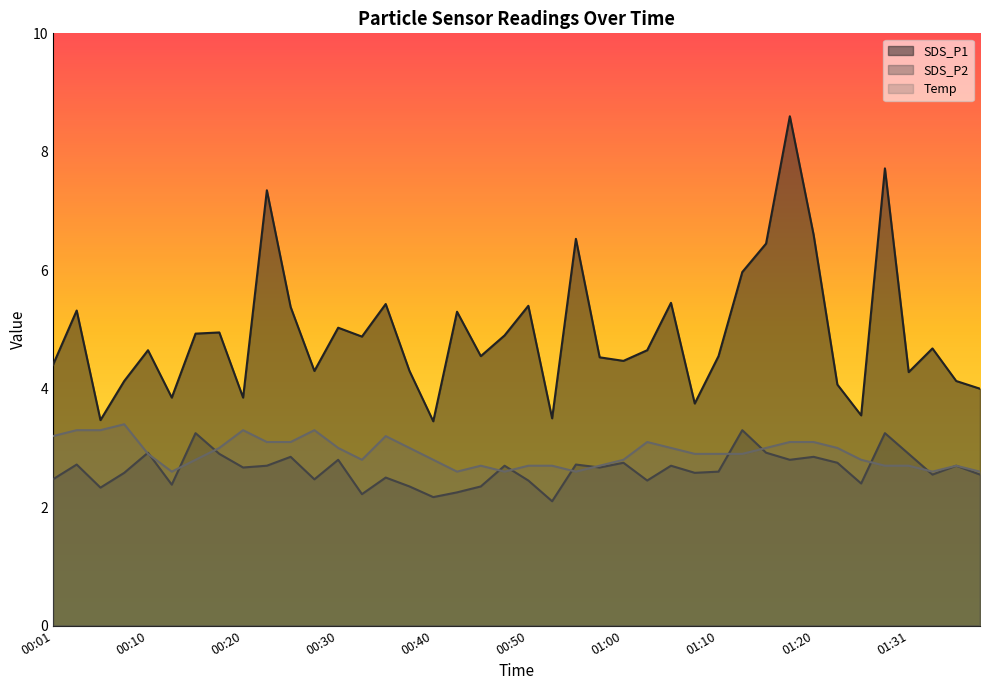

True or false: SDS_P1 and Temp intersect in this chart.

False